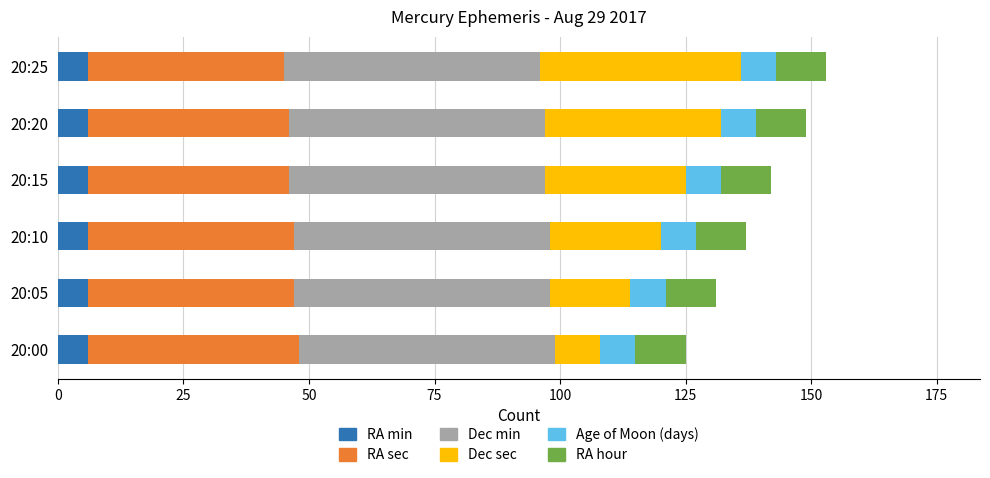

The value of RA min at 20:10 is 6. True or false?

True